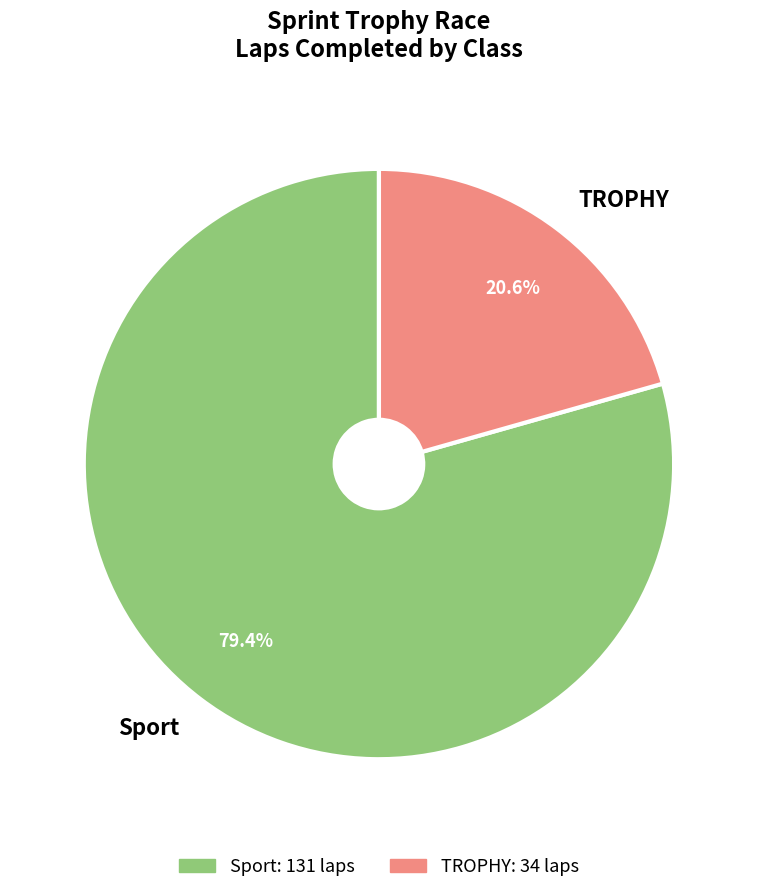

Approximately how many times larger is the value at Sport compared to TROPHY?

3.9